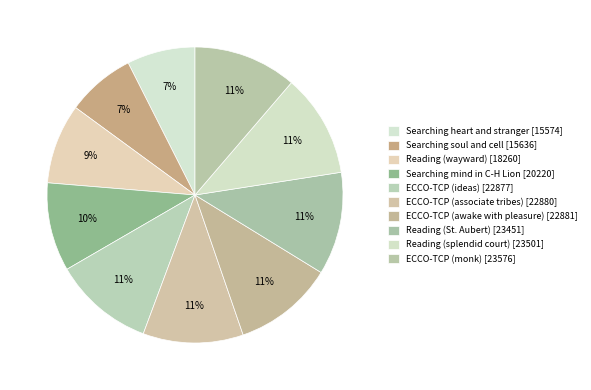

Count the number of slices in the pie.

10